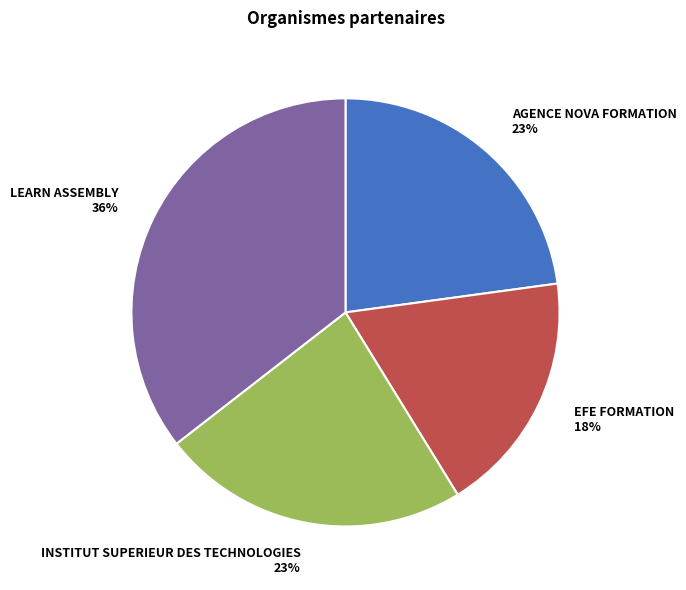

To the nearest percent, what percentage of the pie is AGENCE NOVA FORMATION?

23%